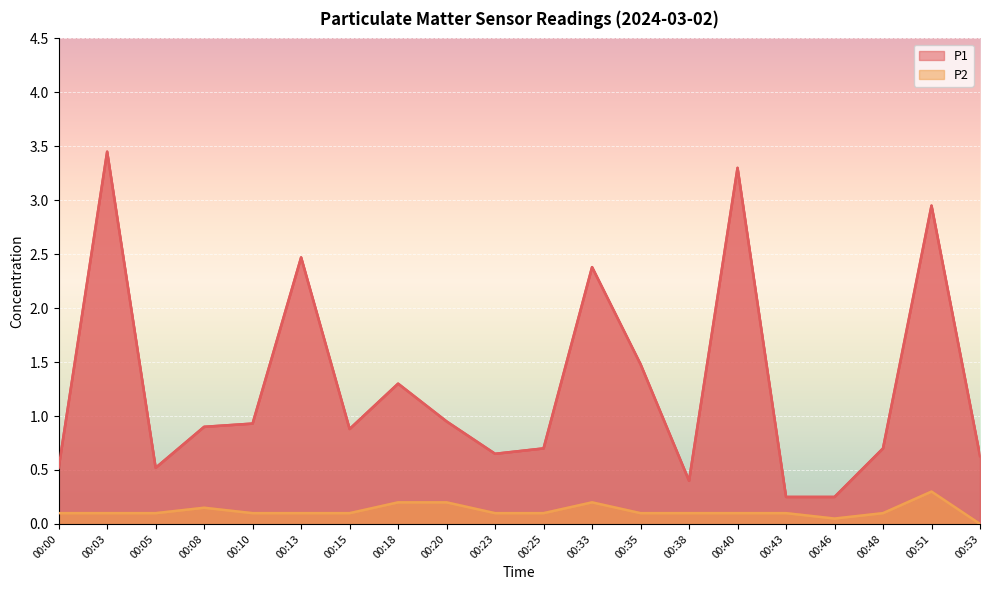

List the series in order of their peak value, lowest first.

P2, P1